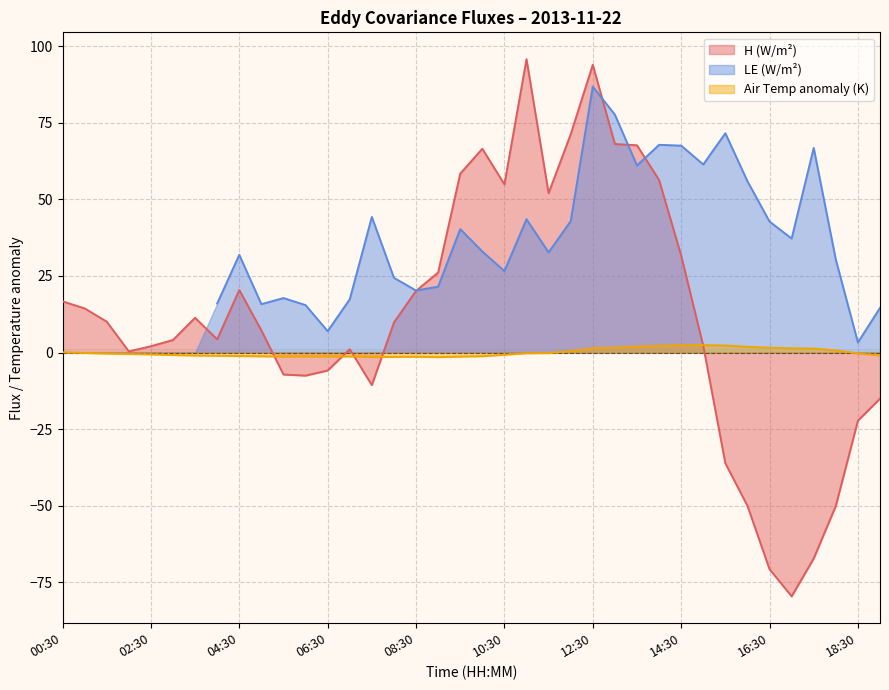

Is the value of H (W/m²) at 04:30 greater than the value of Air Temp anomaly (K) at 14:30?

Yes